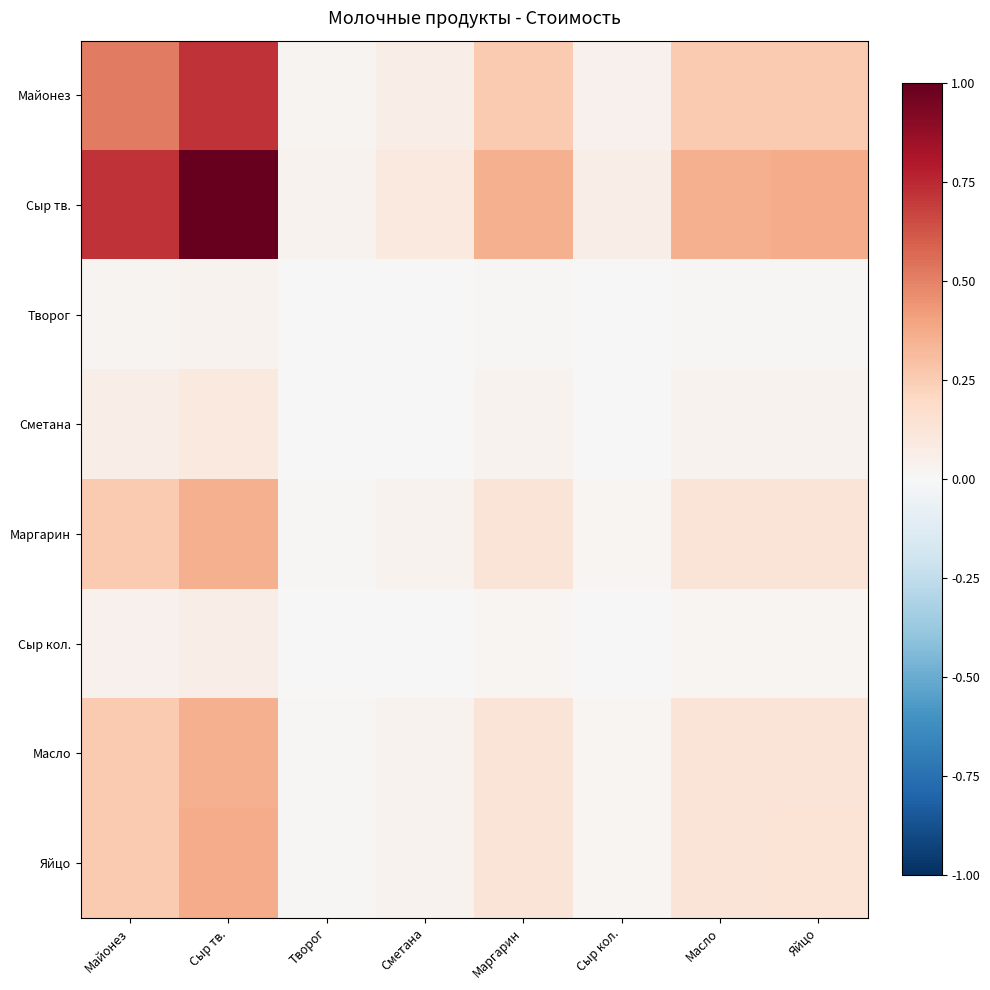

At which category is the sum across all series the highest?

Сыр тв.